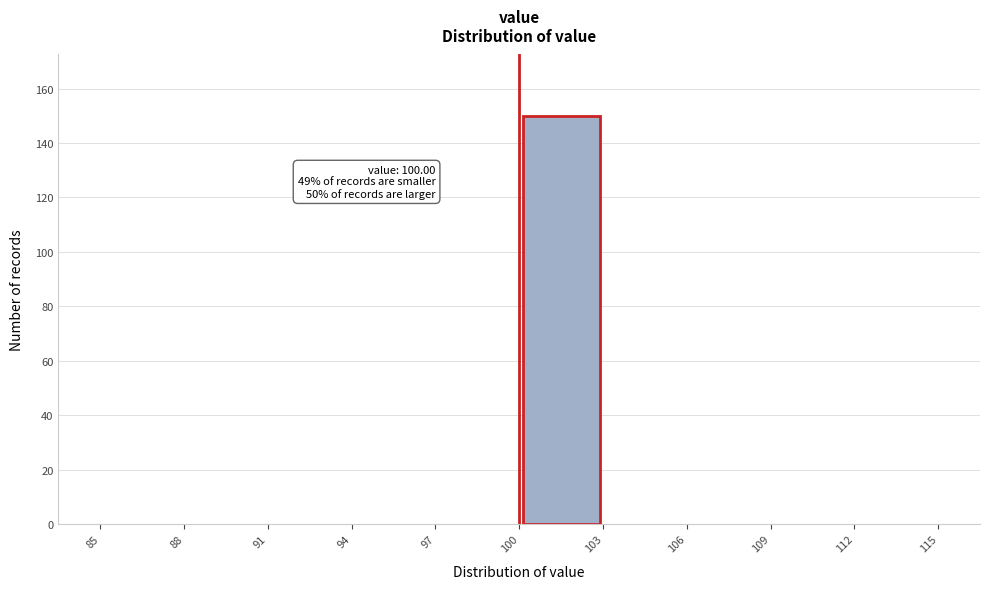

Which range on the x-axis has the tallest bar?

100 to 103